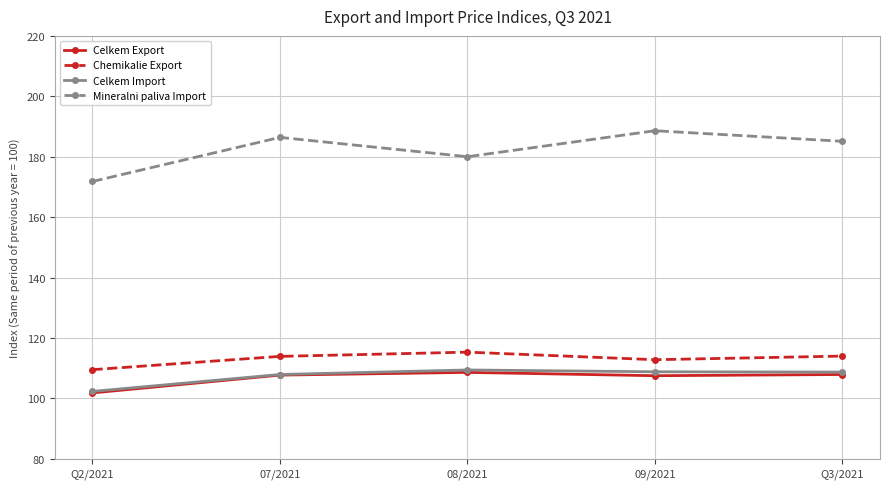

Which series has the largest total across all categories?

Mineralni paliva Import